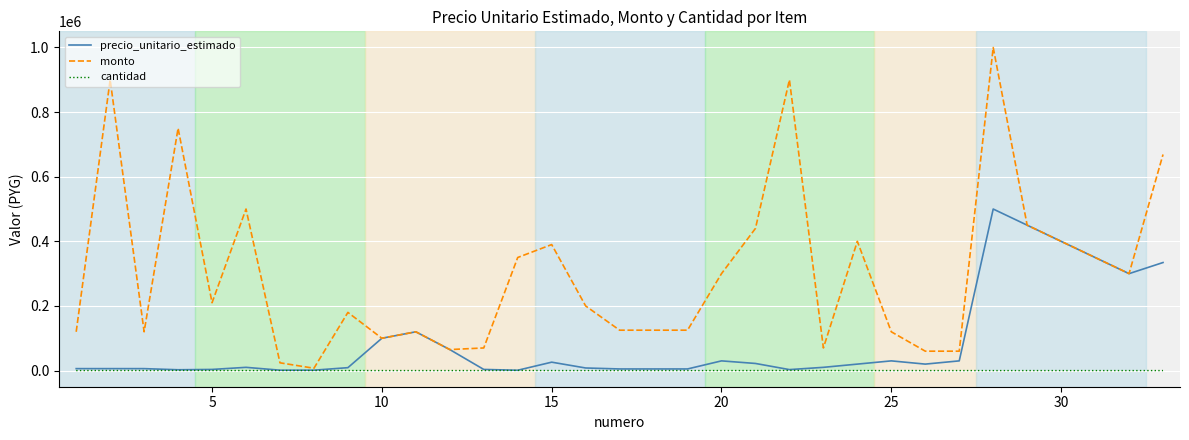

What is the maximum value for monto?

1000000